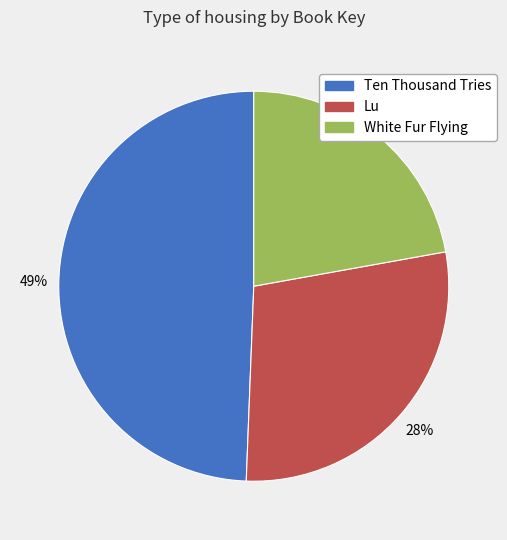

Does White Fur Flying represent more than half of the total?

No